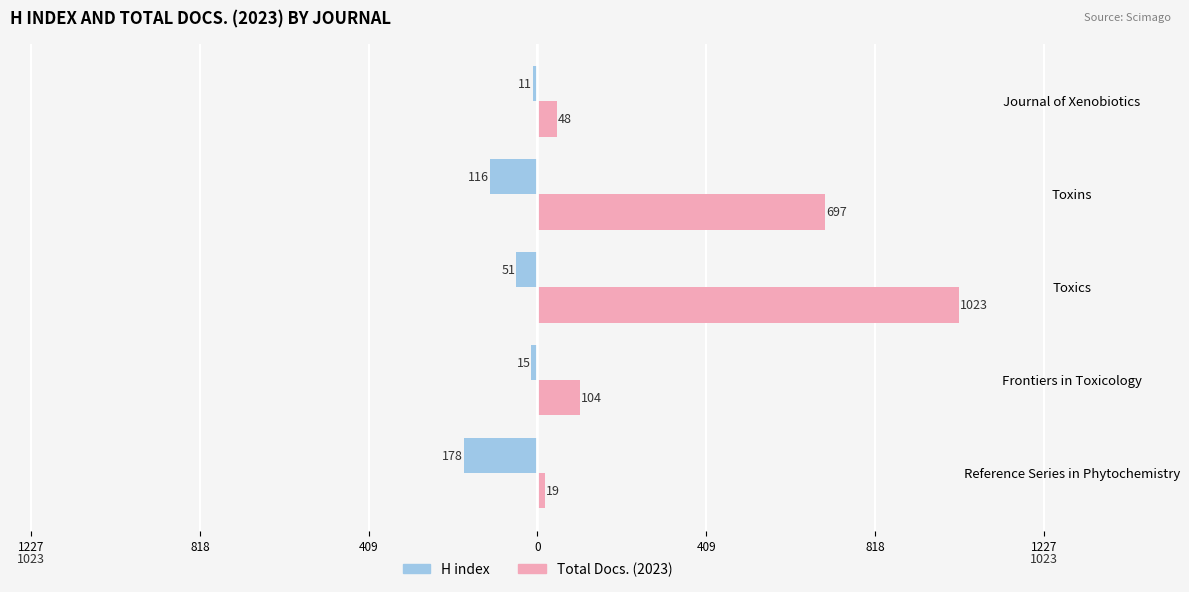

What are all the series names shown in the legend?

H index, Total Docs. (2023)